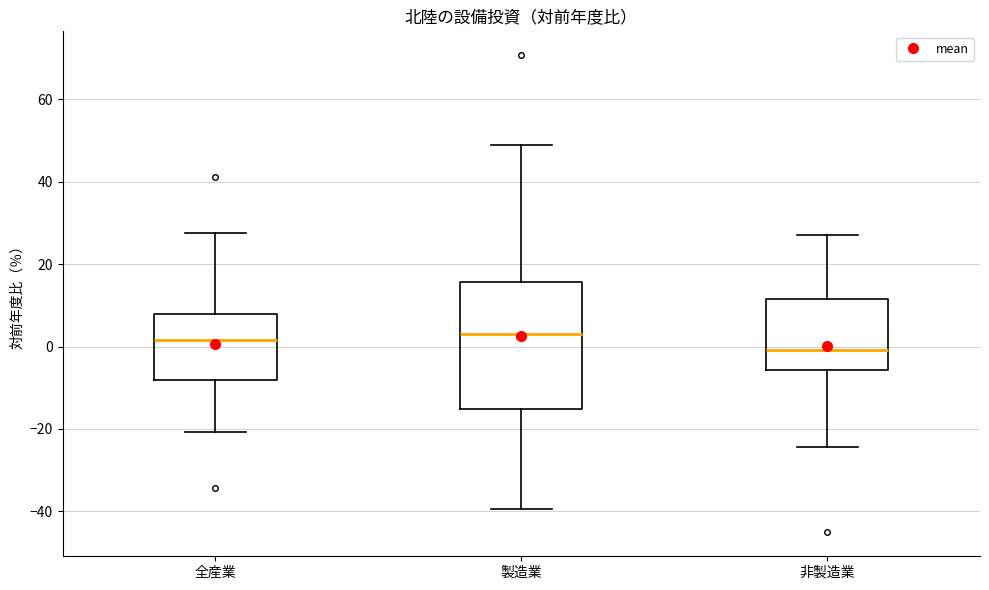

Reading left to right, read every box against the y-axis: the position of its median line, the range the box covers, and the ends of its whiskers. The values are not printed on the chart, so give them approximately, as read against the axis.

全産業: median 2, box -8 to 8, whiskers -20 to 28
製造業: median 2, box -16 to 16, whiskers -40 to 50
非製造業: median 0, box -6 to 12, whiskers -24 to 28